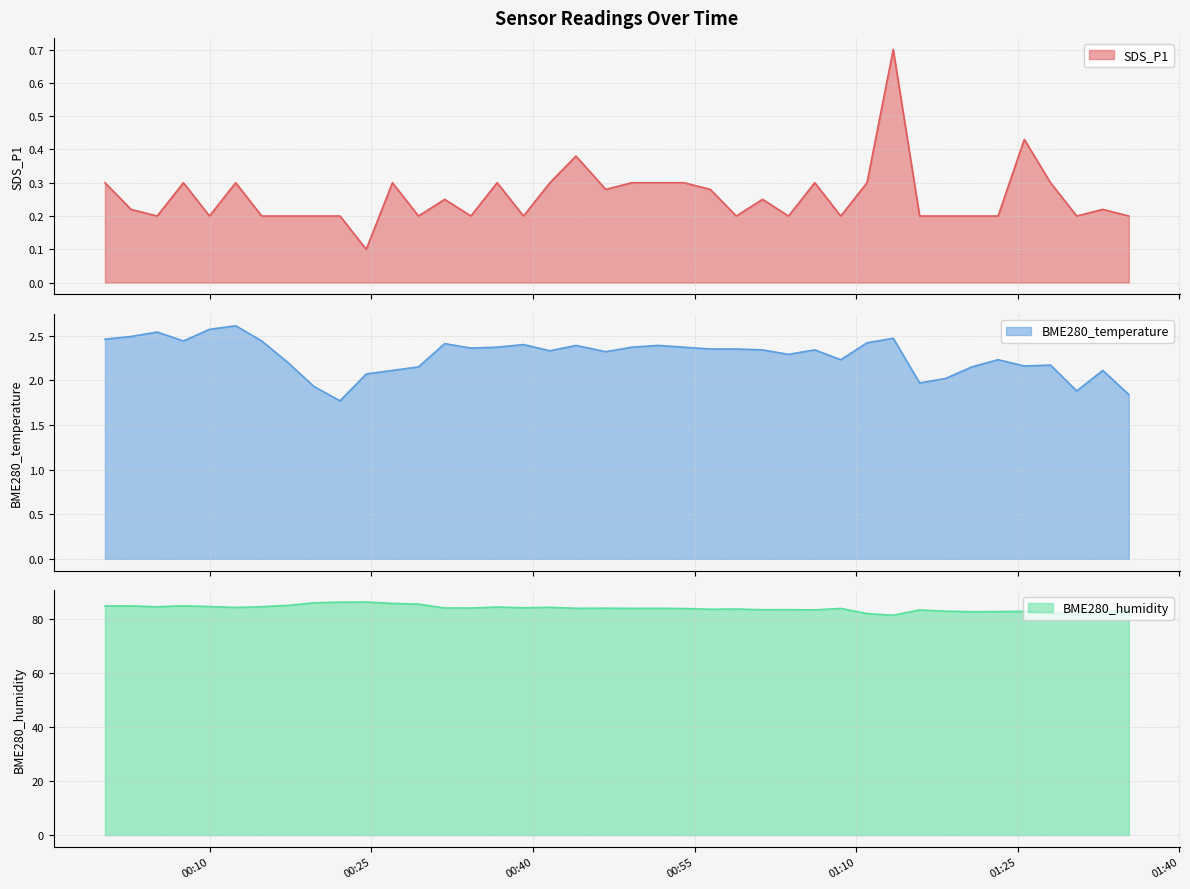

Which series has the widest spread of values?

BME280_humidity